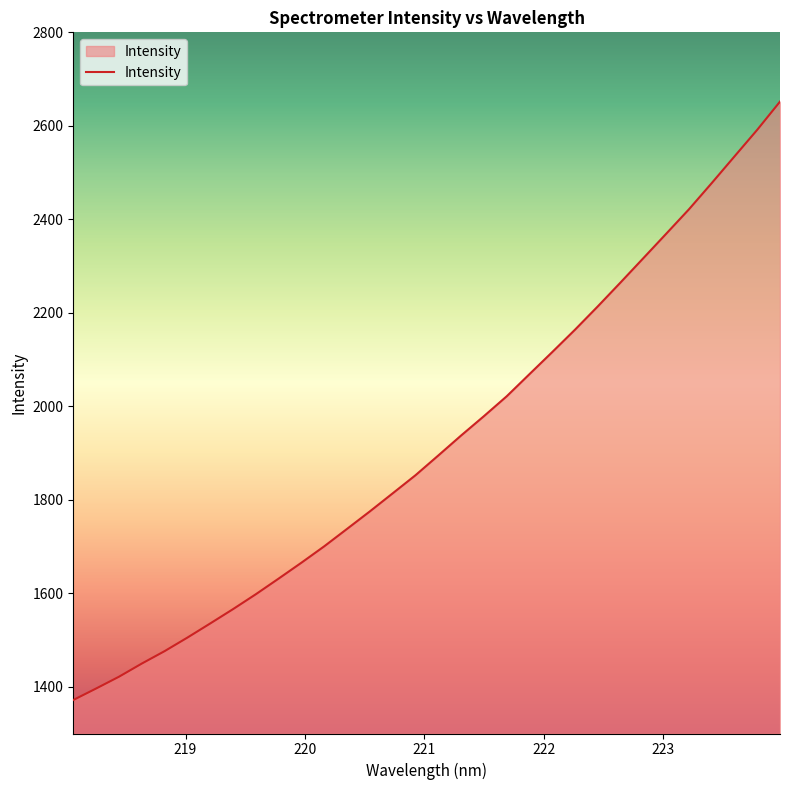

What is the difference between the maximum and minimum values?

1280.1